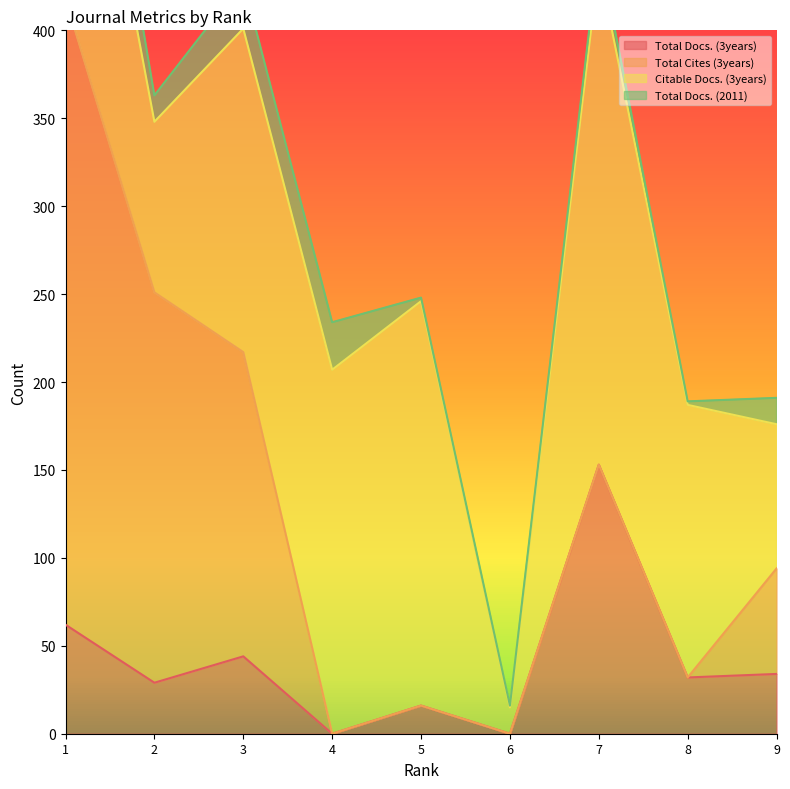

Does the chart display data point markers on the line(s)?

No